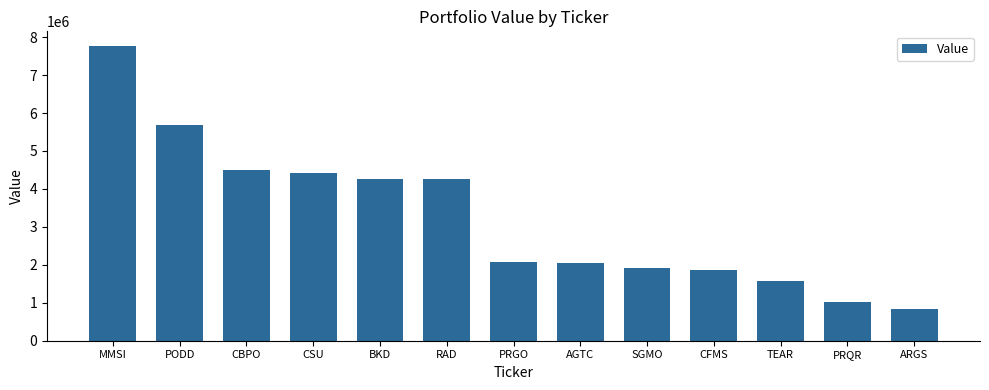

What is the difference between the maximum and second lowest values?

6733000